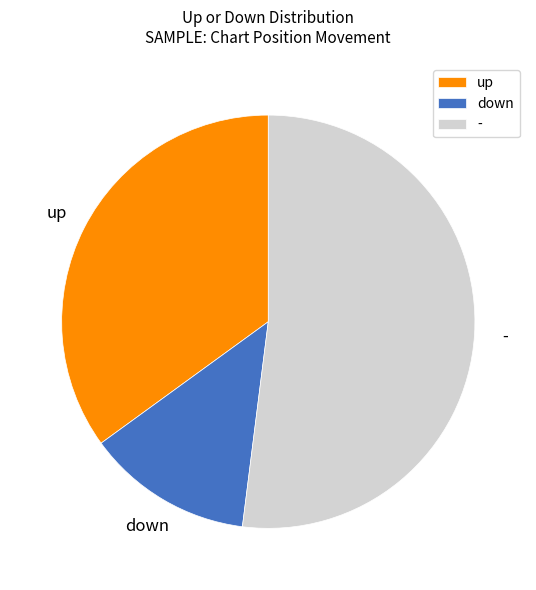

What is the ratio of the value at - to the value at up?

1.5